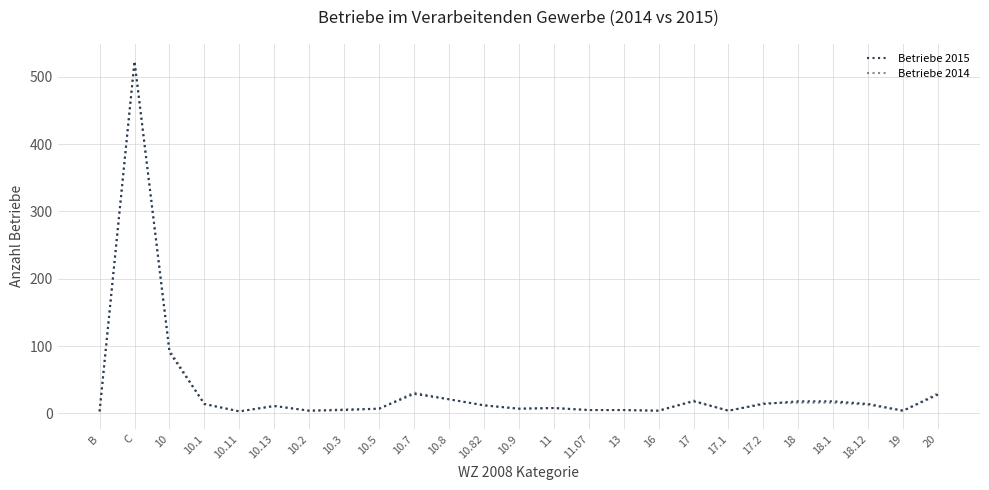

Reading left to right, what are all the values shown in this chart?

Betriebe 2015: B=3	C=523	10=91	10.1=14	10.11=3	10.13=11	10.2=4	10.3=5	10.5=7	10.7=29	10.8=21	10.82=12	10.9=7	11=8	11.07=5	13=5	16=4	17=18	17.1=4	17.2=14	18=18	18.1=18	18.12=14	19=4	20=28
Betriebe 2014: B=3	C=523	10=94	10.1=14	10.11=3	10.13=11	10.2=4	10.3=6	10.5=7	10.7=31	10.8=21	10.82=12	10.9=7	11=8	11.07=5	13=5	16=4	17=19	17.1=4	17.2=15	18=16	18.1=16	18.12=13	19=4	20=30